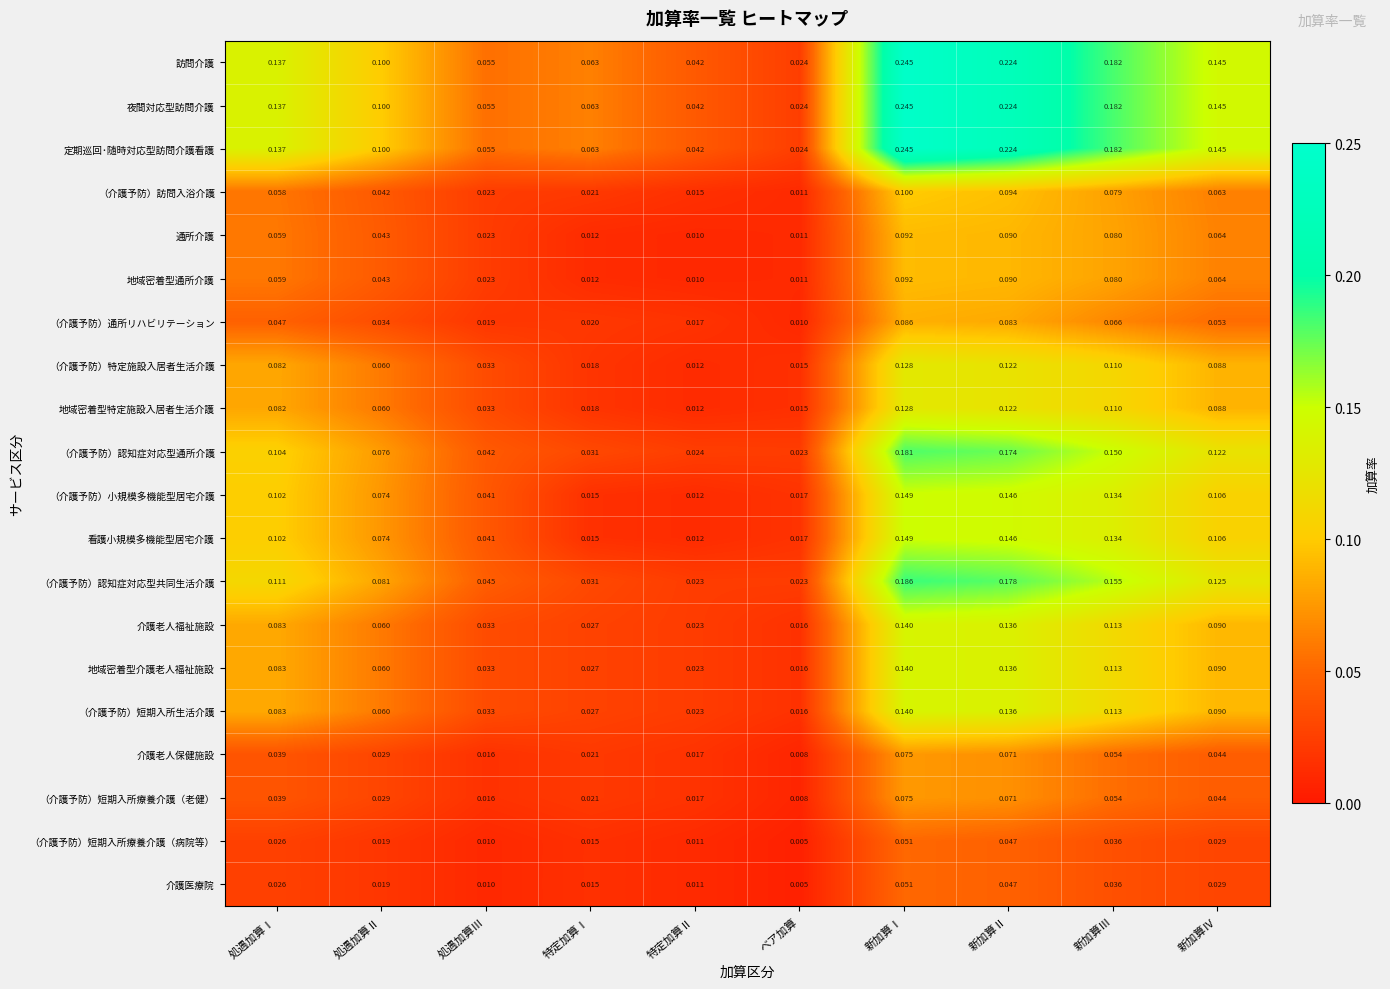

Which category has the highest value across all series?

新加算Ⅰ